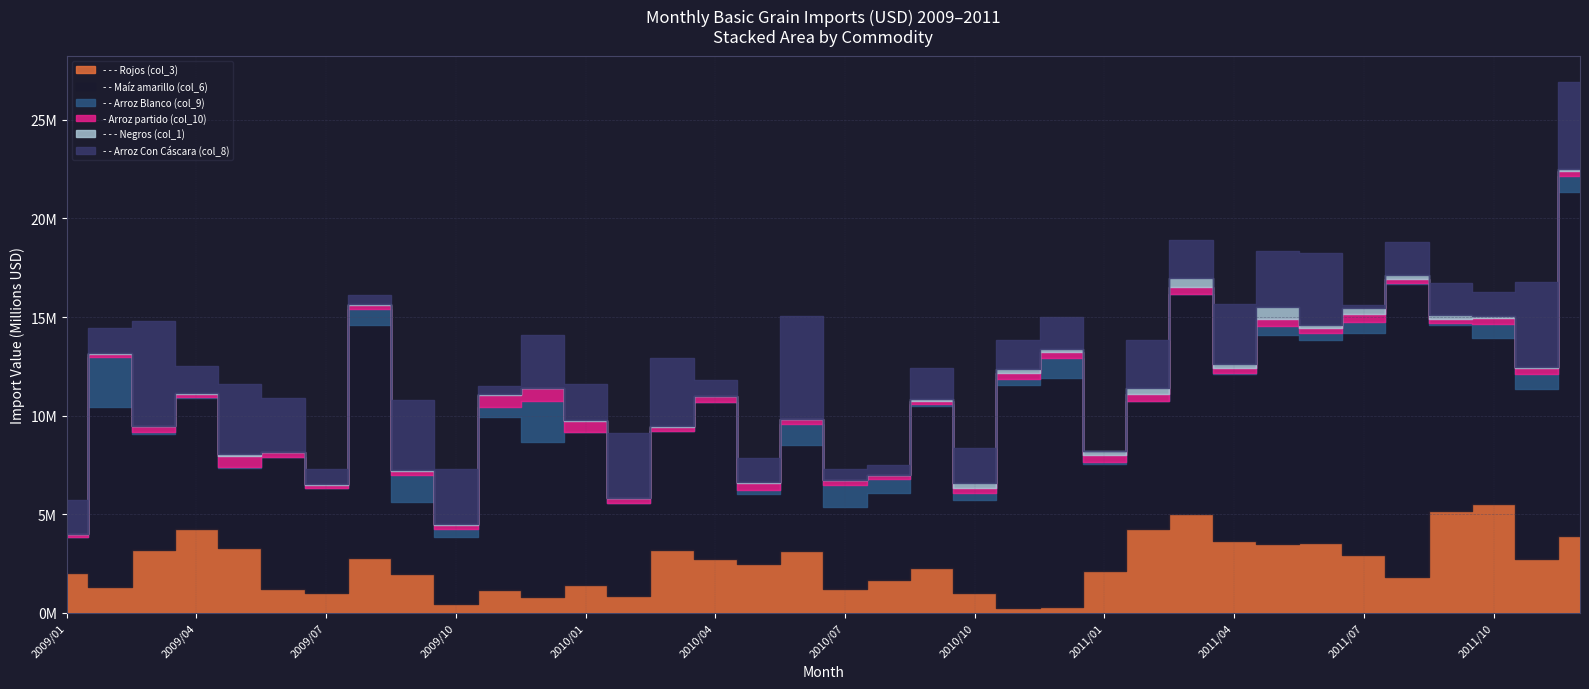

What is the average value of the - - - Negros (col_1) series?

111685.8